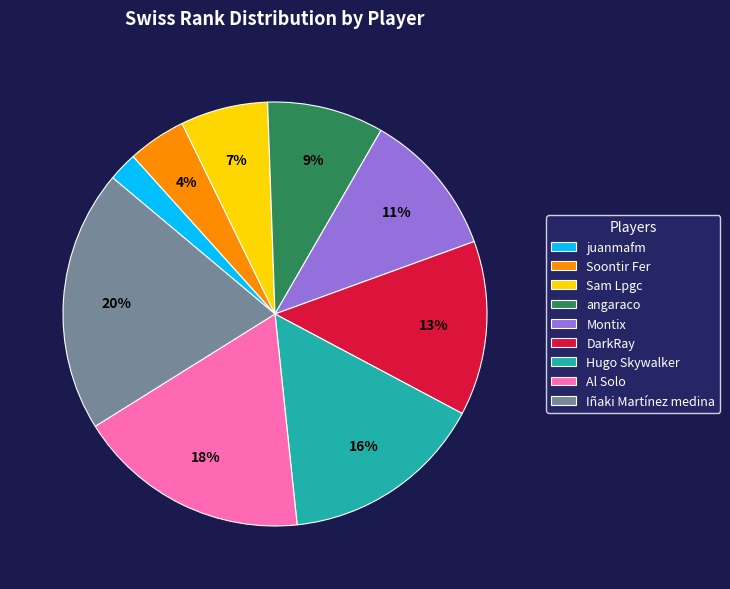

Is the sum of Iñaki Martínez medina and DarkRay greater than half?

No